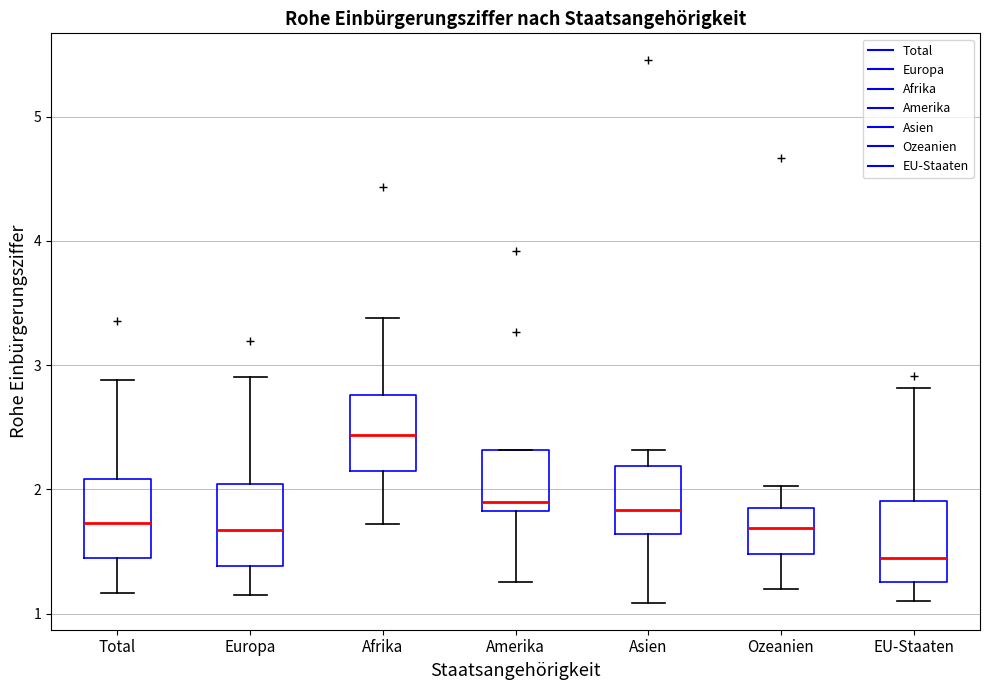

Which box's median line is the highest?

Afrika